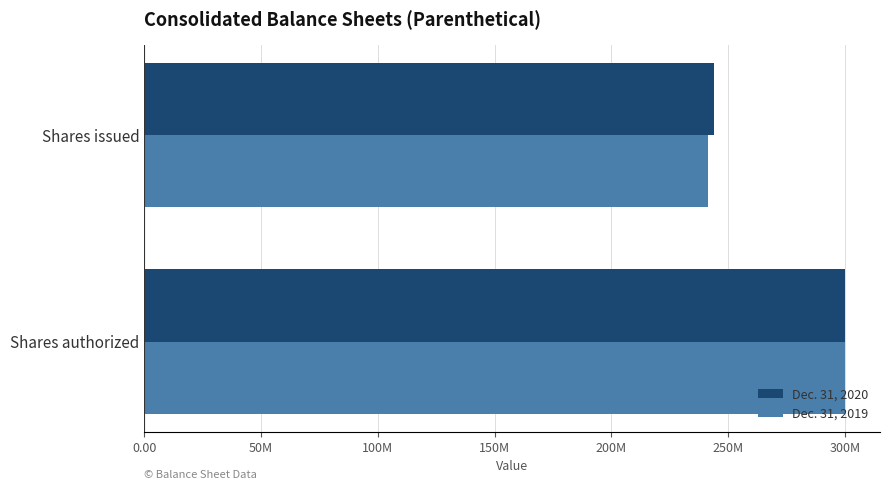

Rank the series by their maximum value, from lowest to highest.

Dec. 31, 2020, Dec. 31, 2019